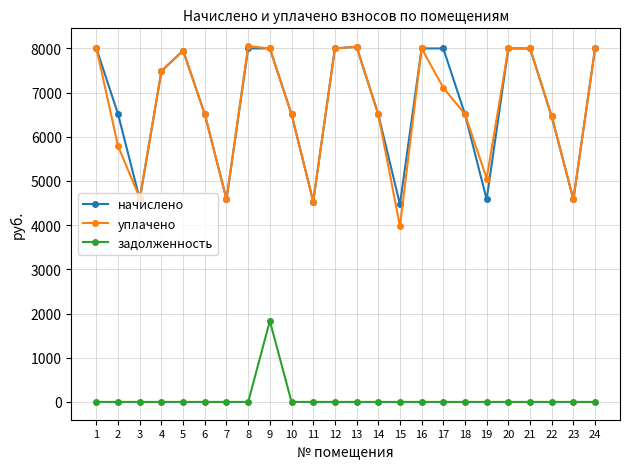

What is the difference between the уплачено values at 20 and 15?

4024.1